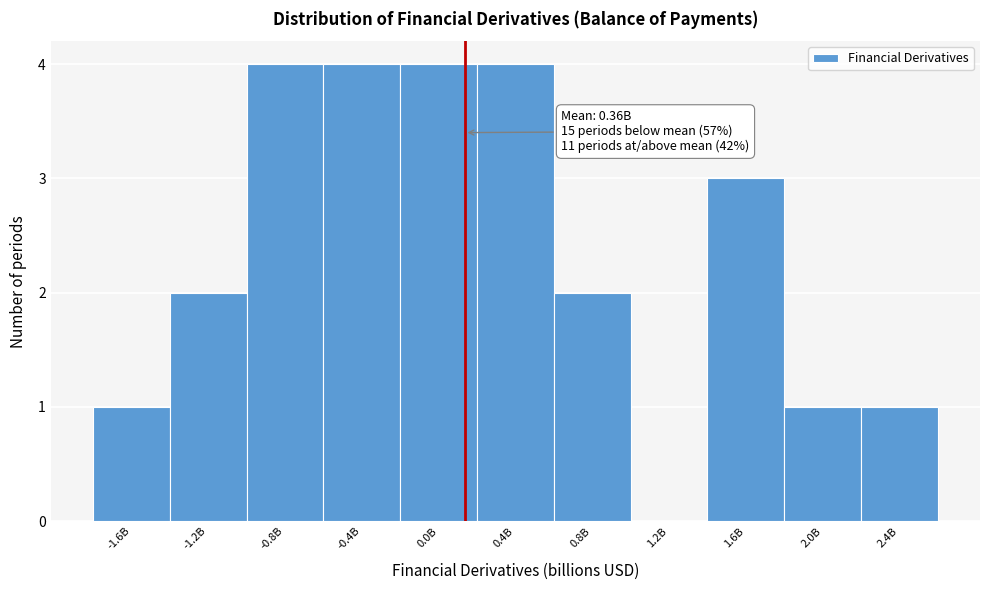

Reading left to right, transcribe all the data shown in this chart.

-1.6B=1	-1.2B=2	-0.8B=4	-0.4B=4	0.0B=4	0.4B=4	0.8B=2	1.2B=0	1.6B=3	2.0B=1	2.4B=1